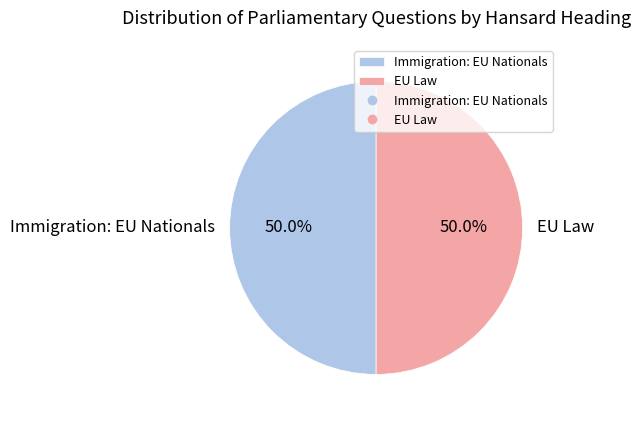

Is it true that EU Law is 50% of the pie?

True